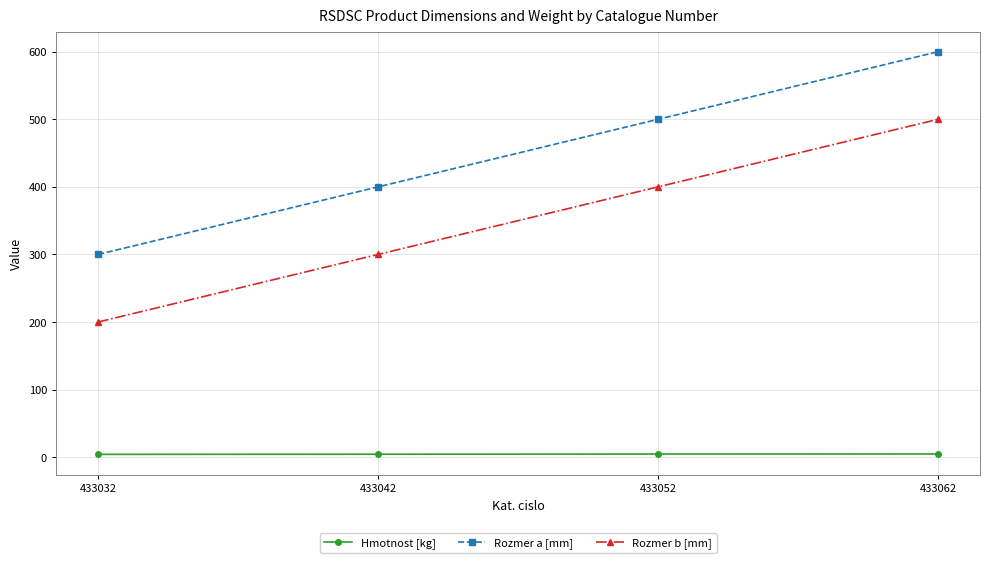

How many distinct data groups are displayed?

3